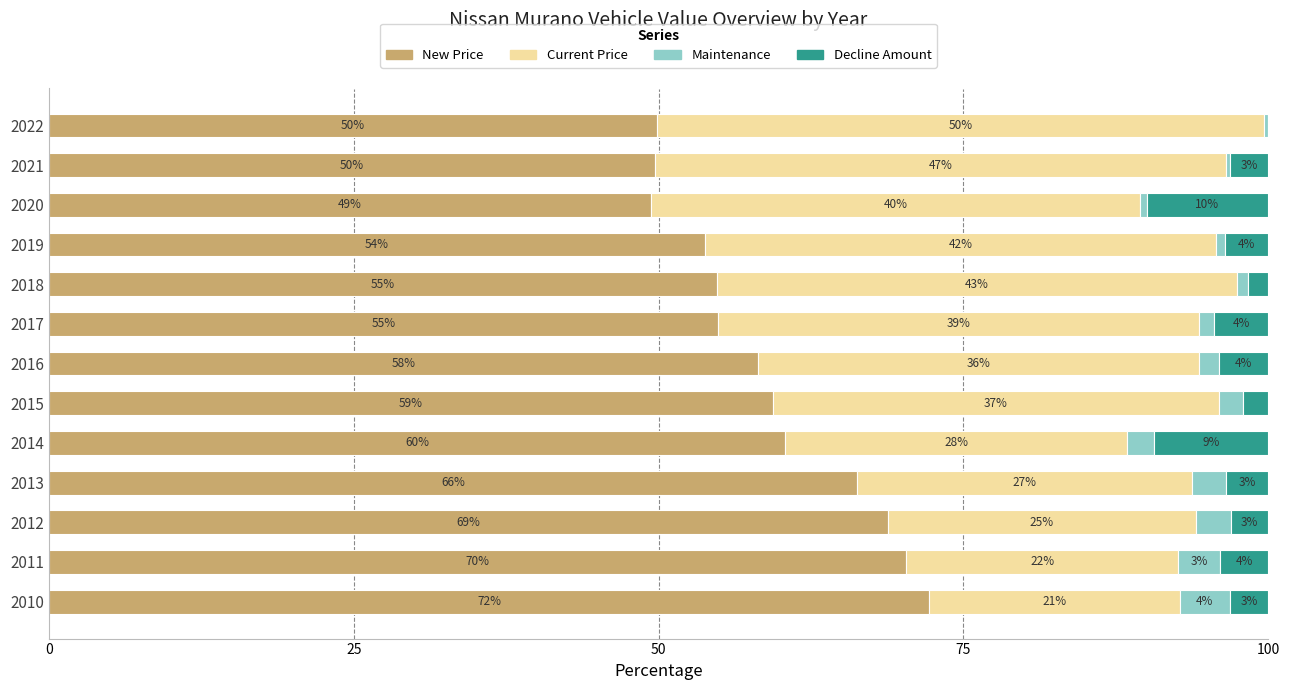

How many values in the New Price series exceed 58?

7